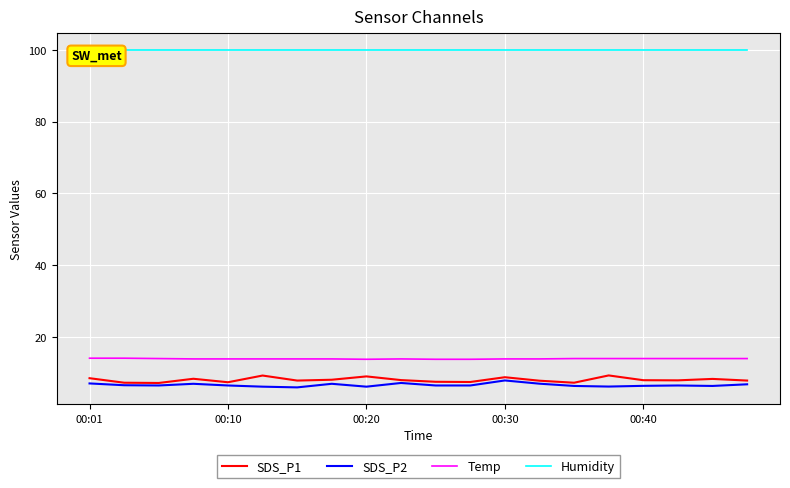

What is the approximate value of SDS_P2 at 10?

6.5